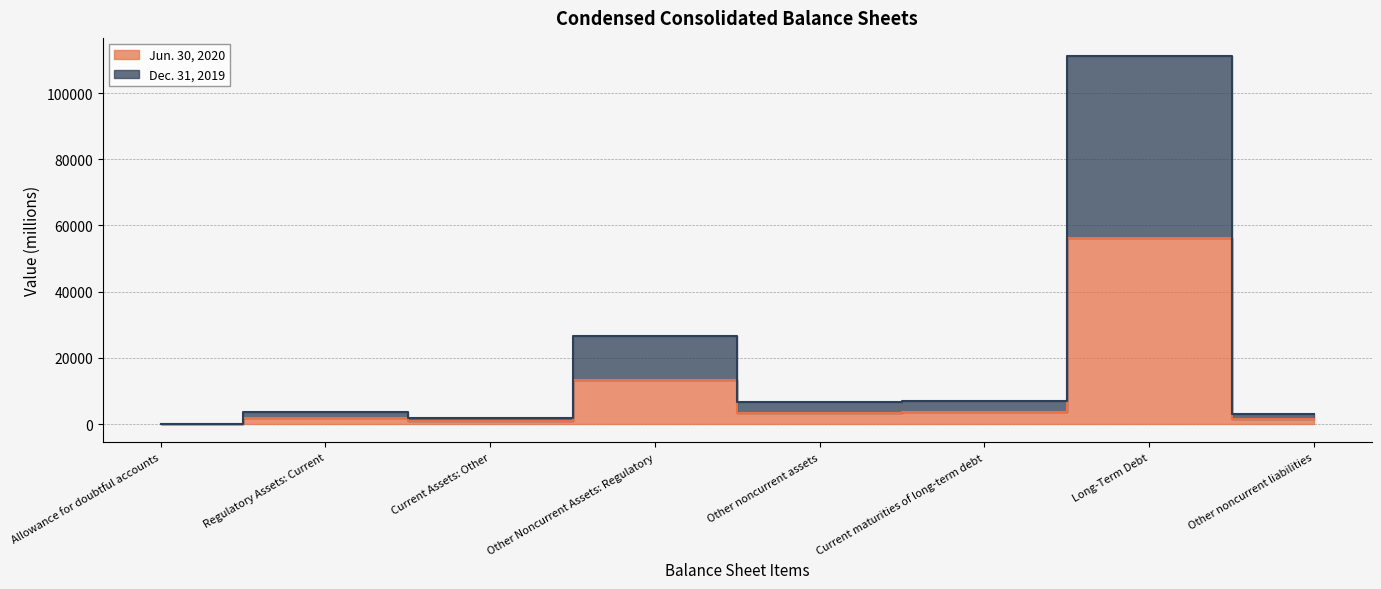

Which has a higher value, Current Assets: Other or Allowance for doubtful accounts?

Current Assets: Other